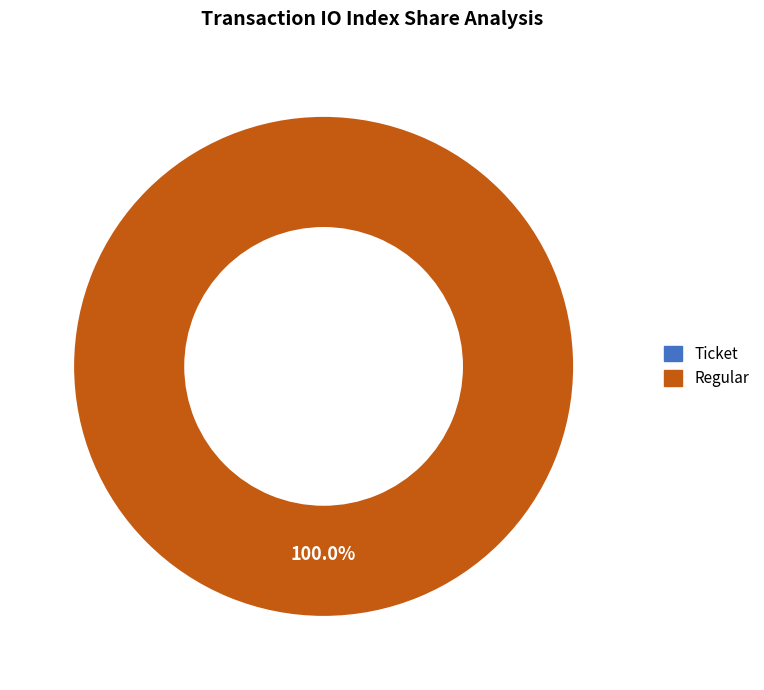

Which category has the smallest portion of the pie?

Ticket